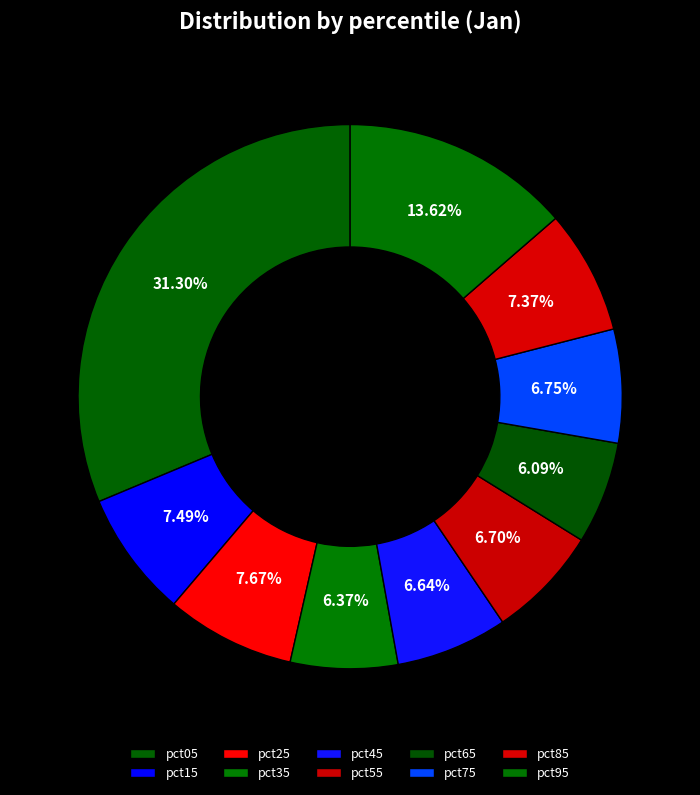

How many slices are in this pie chart?

10